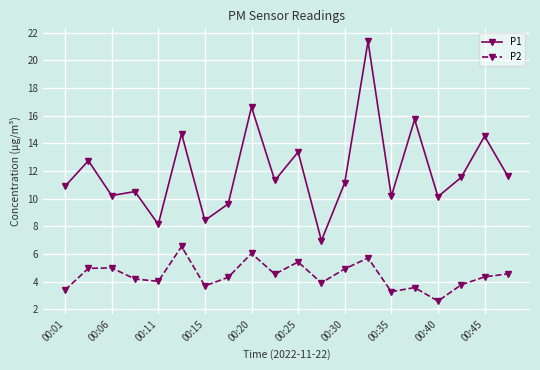

How many interior local peaks does the P2 series have?

6